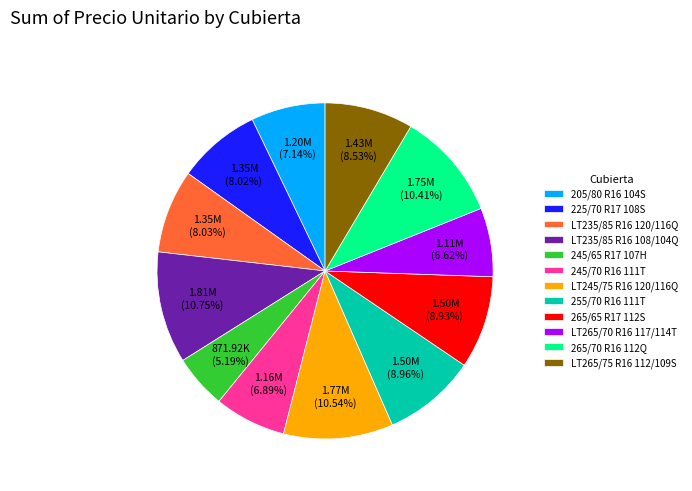

How many segments does this pie chart have?

12